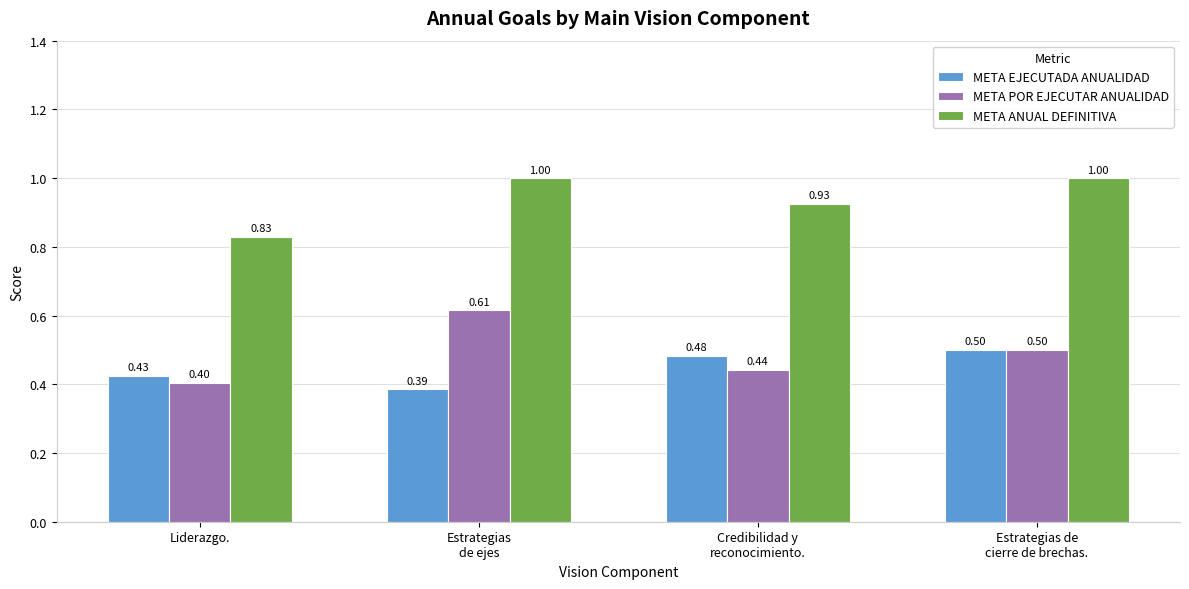

The META ANUAL DEFINITIVA series shows 1.0 at Estrategias de
cierre de brechas.. True or false?

True